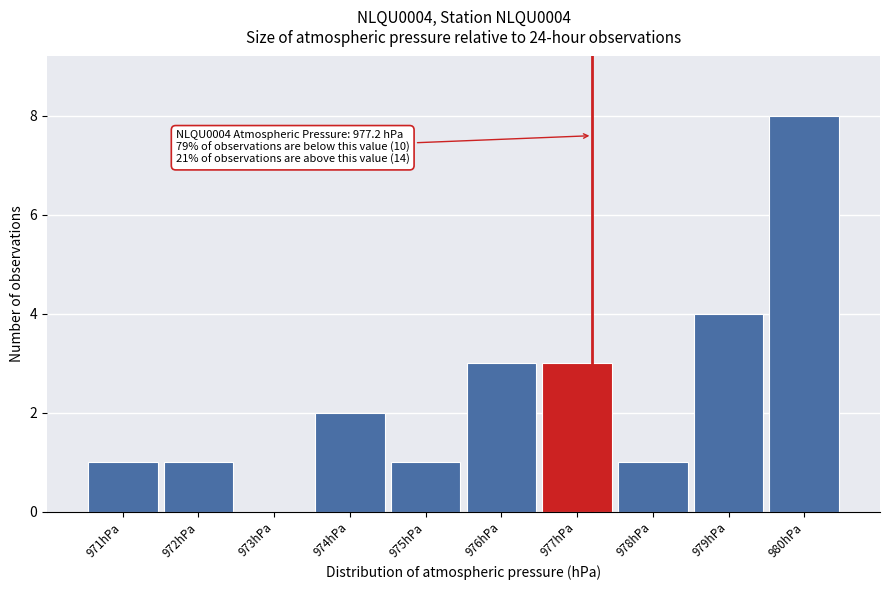

Over which range of the x-axis is the bar tallest?

979.5 to 980.5